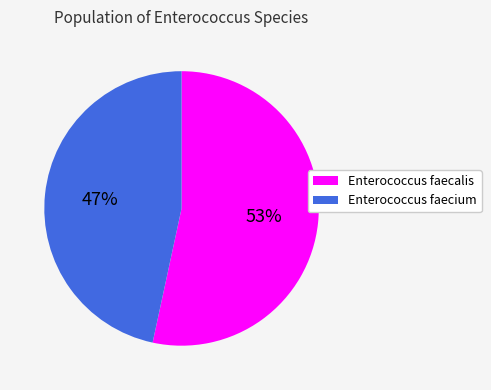

Is there a majority slice in this chart?

Yes